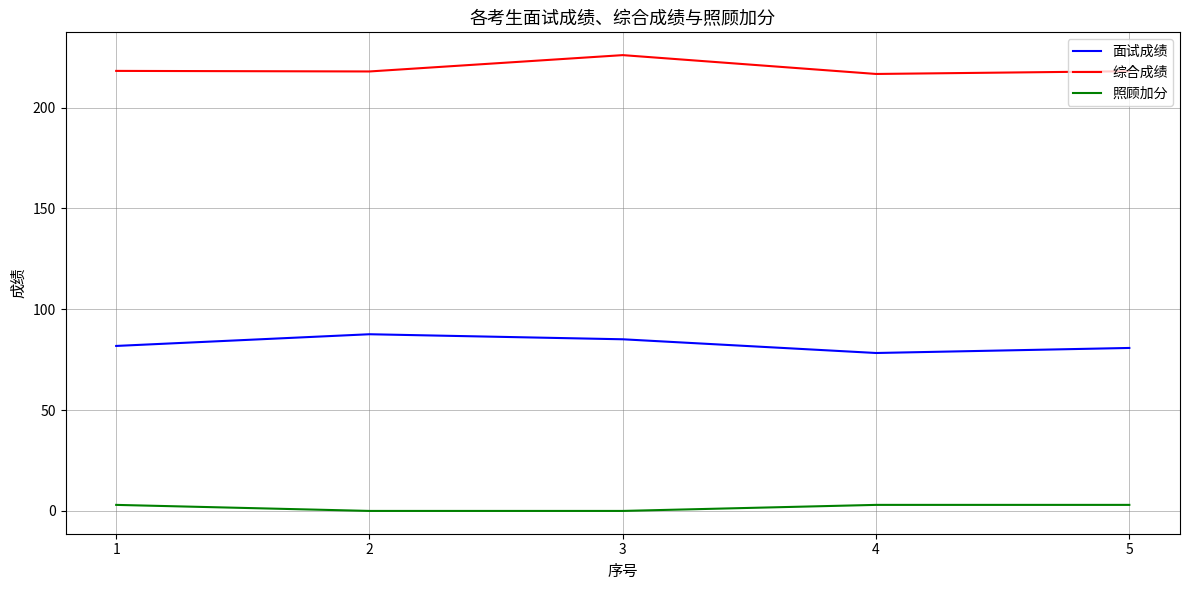

Rank the series at 1 from lowest to highest value.

照顾加分, 面试成绩, 综合成绩